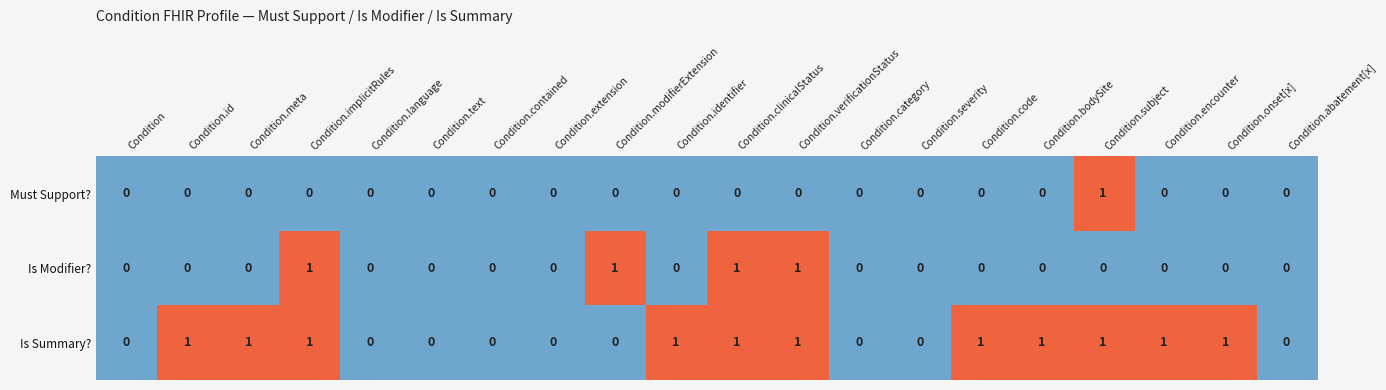

List the series in order of their overall mean, highest first.

Is Summary?, Is Modifier?, Must Support?